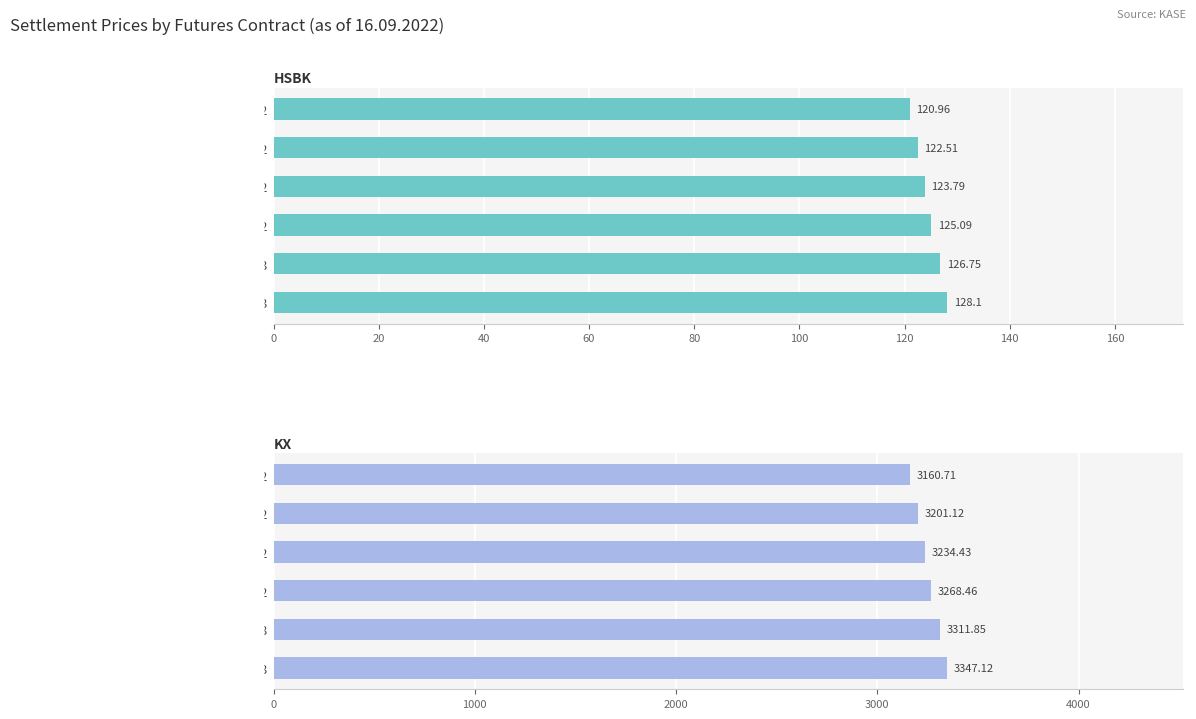

Is the value of HSBK at 9.22 greater than the value of KX at 2.23?

No